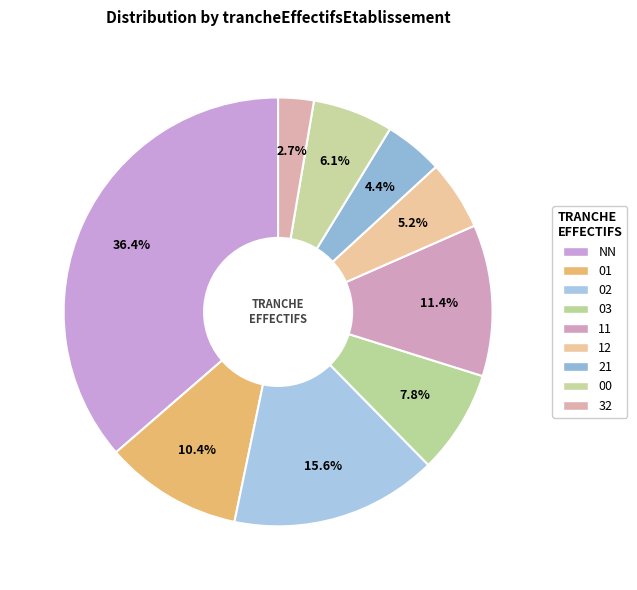

What is the smallest slice in the pie chart?

32